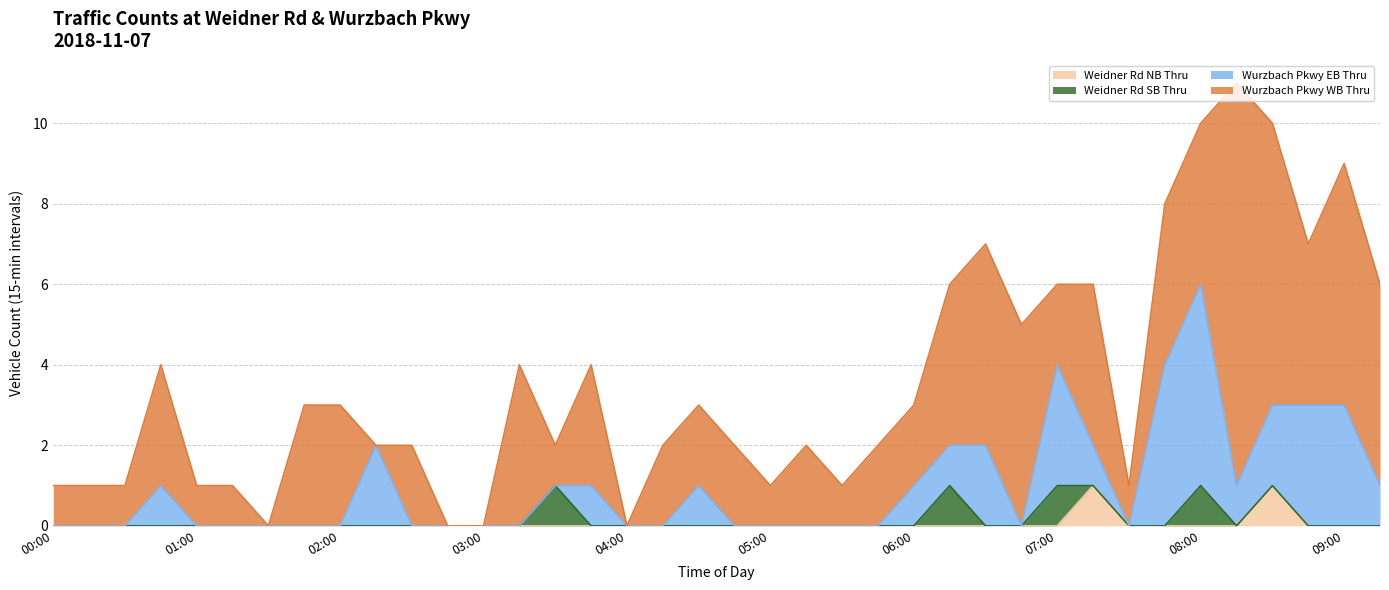

True or false: Weidner Rd NB Thru has a value of 0 at 05:00.

True